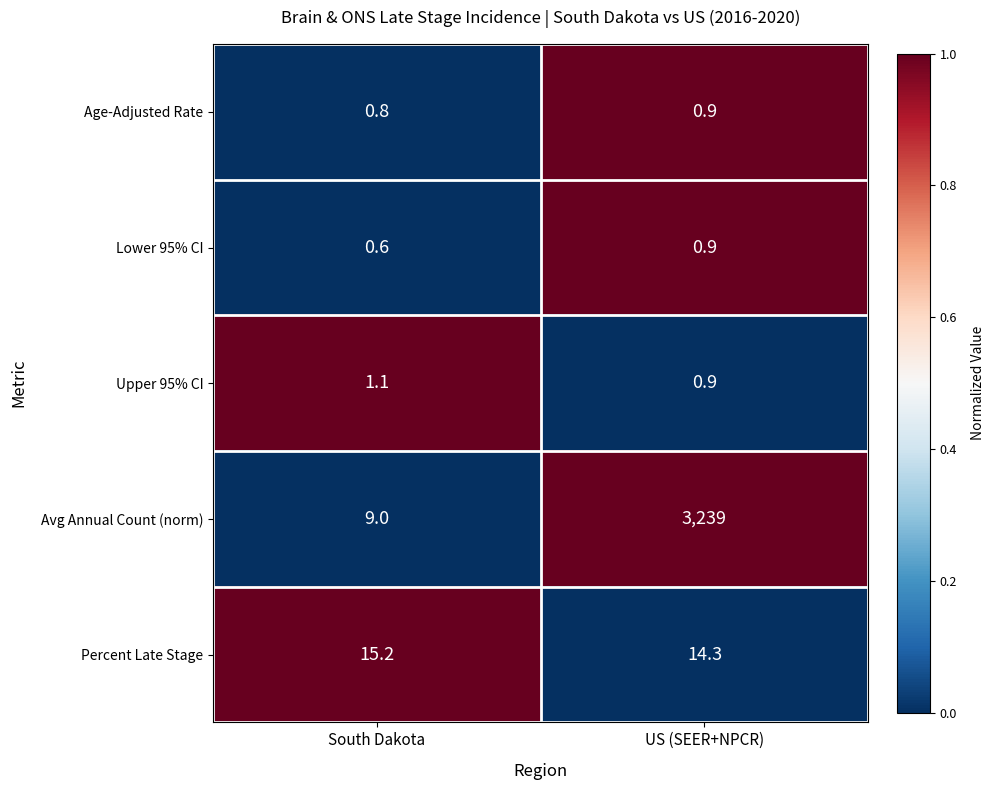

Rank the series at South Dakota from highest to lowest value.

Percent Late Stage, Avg Annual Count (norm), Upper 95% CI, Age-Adjusted Rate, Lower 95% CI